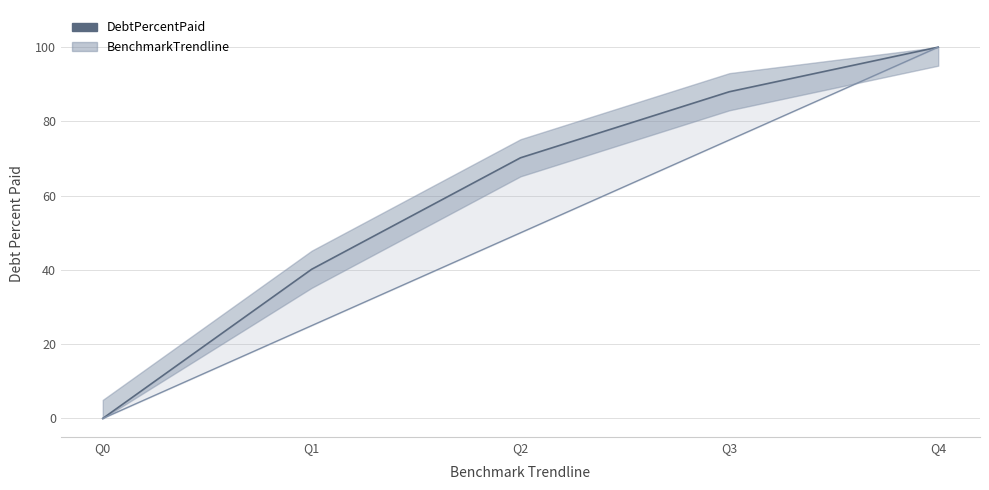

How many lines are shown in the chart?

2